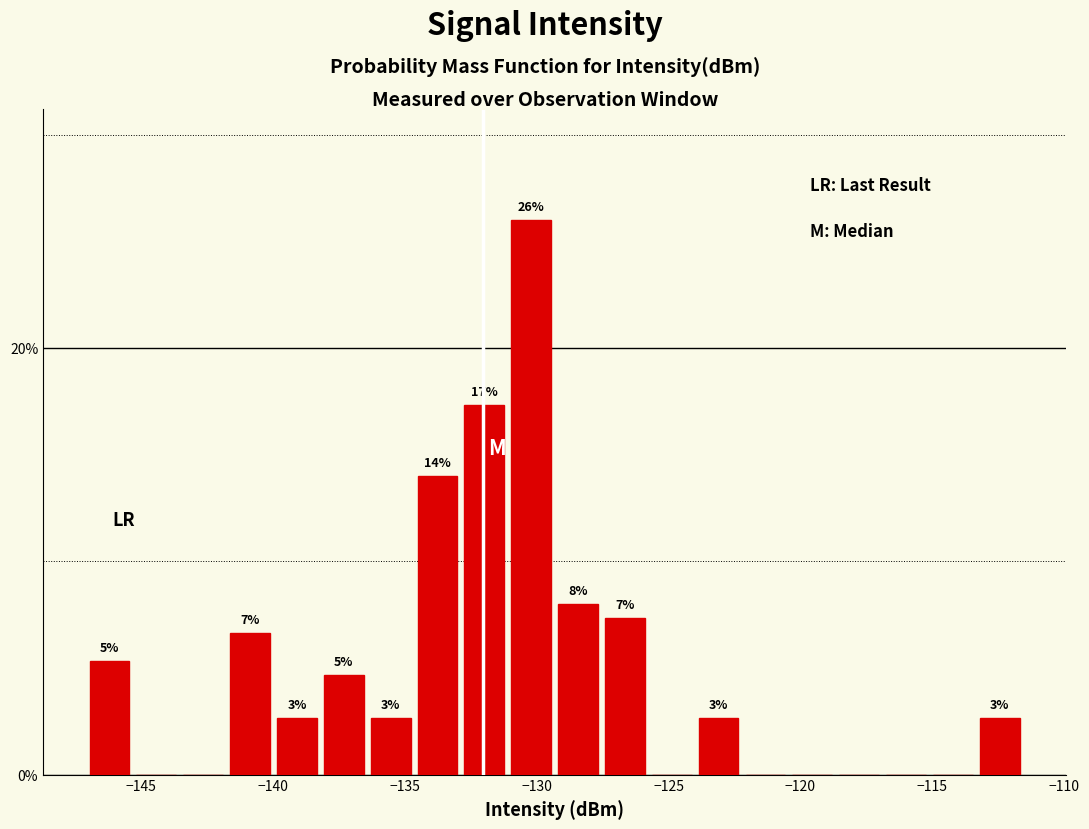

Read against the x-axis, roughly where is the centre of the tallest bar?

-130.0